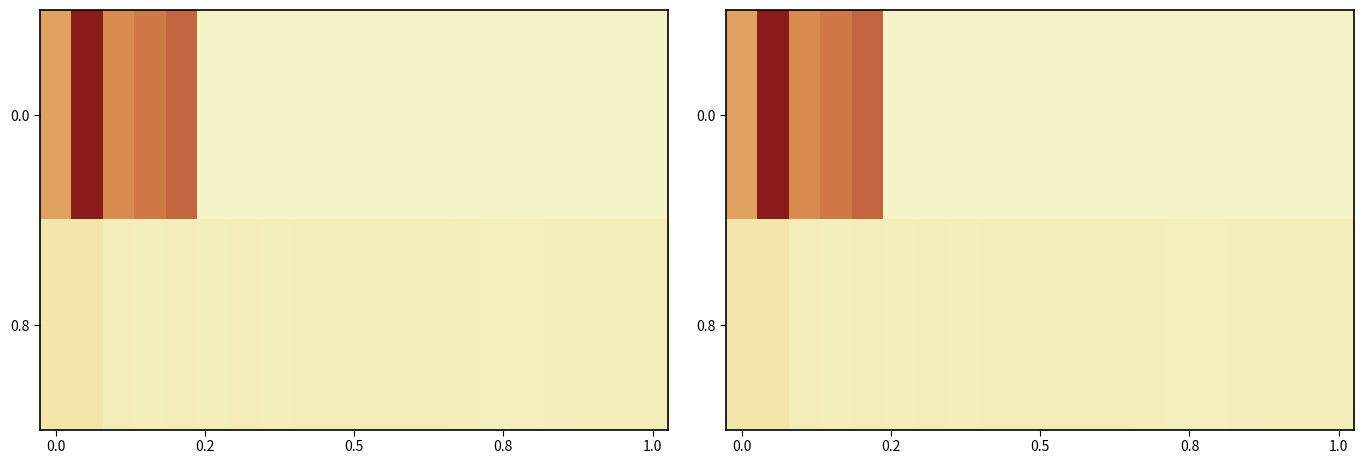

How many distinct data groups are displayed?

2